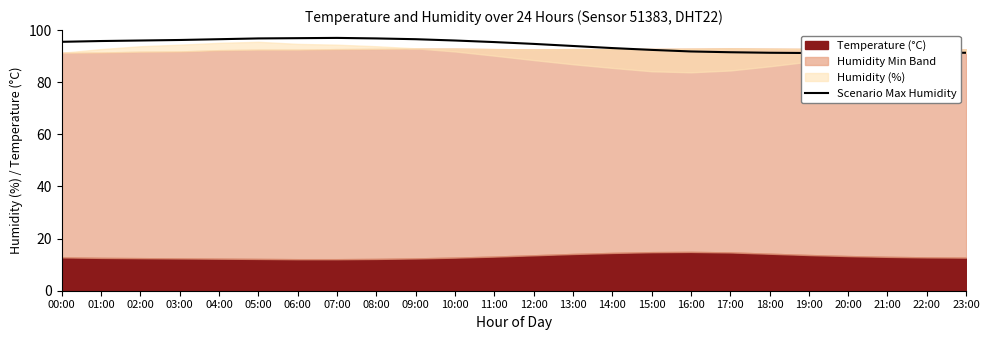

What is the greatest value displayed?

97.0